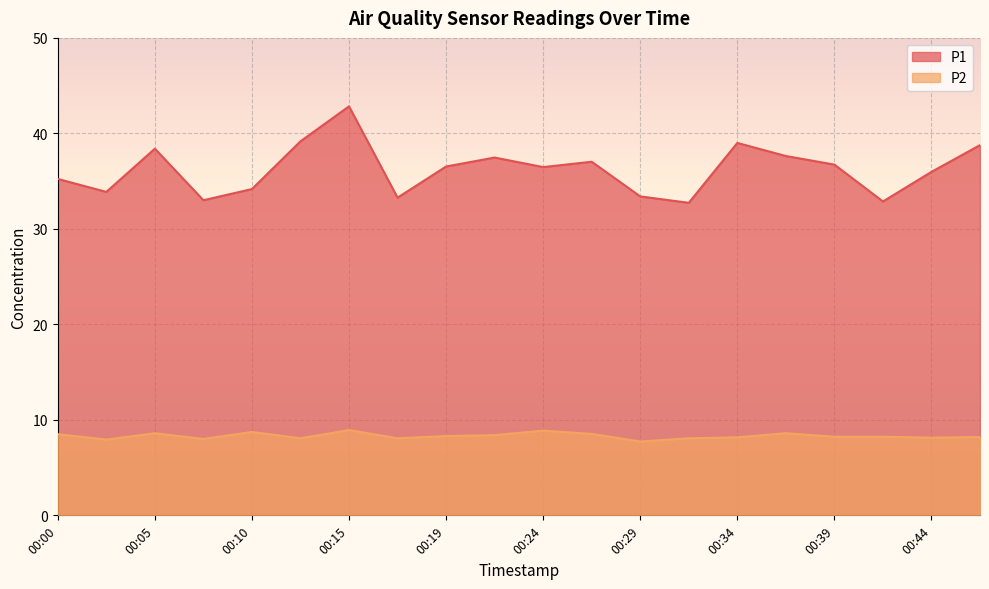

At which label does P2 first exceed 8?

00:00